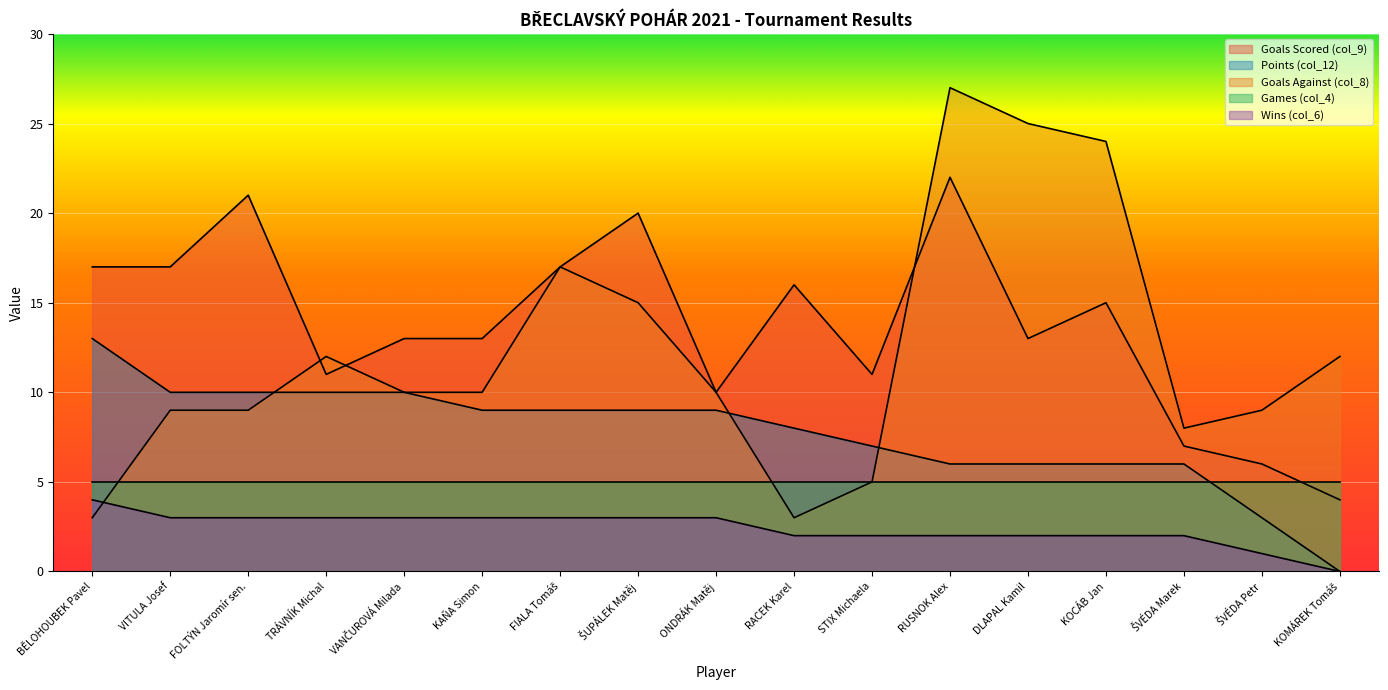

What are all the series names shown in the legend?

Goals Scored (col_9), Points (col_12), Goals Against (col_8), Games (col_4), Wins (col_6)